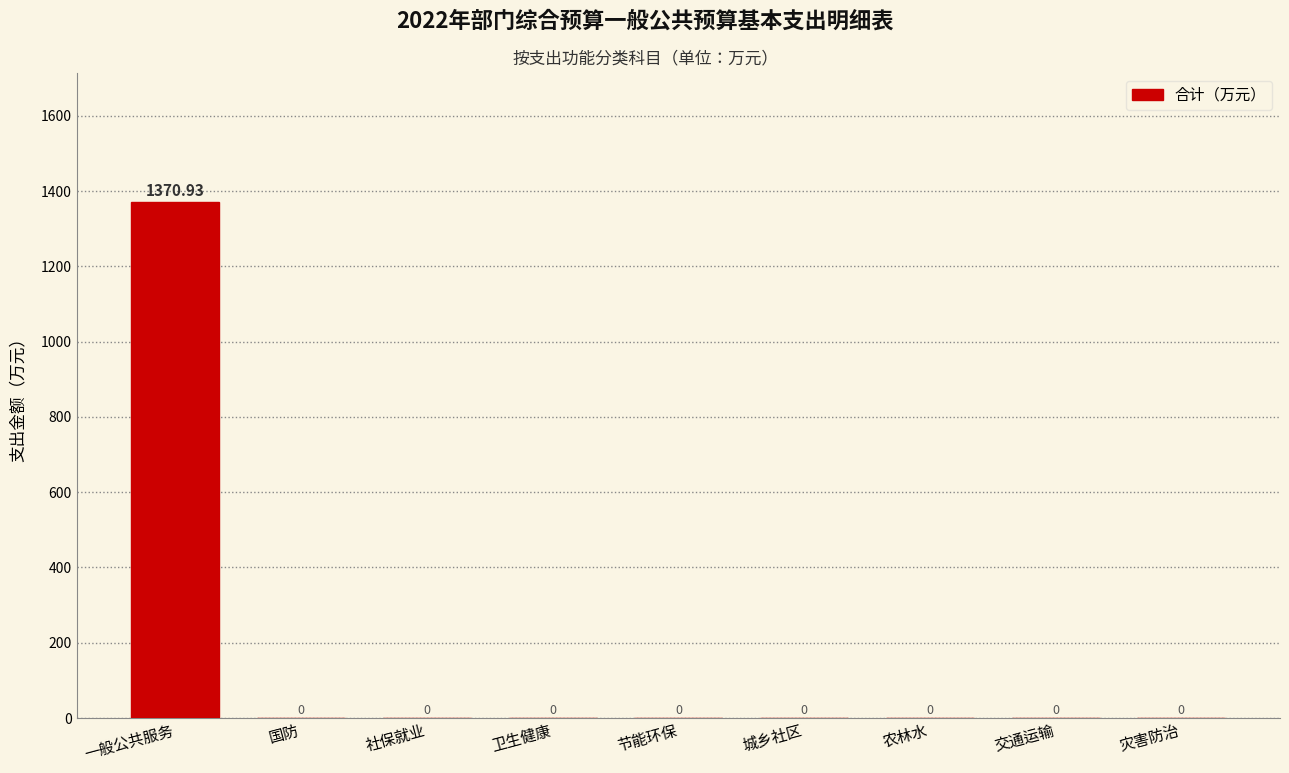

Between 城乡社区 and 一般公共服务, which is larger?

一般公共服务